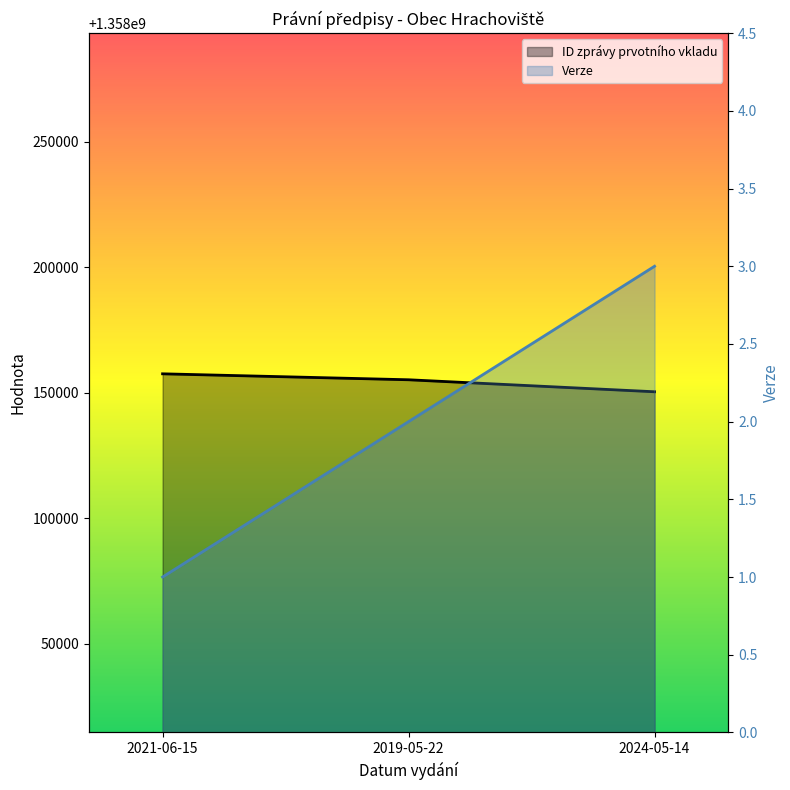

What is the sum of the Verze values at 2021-06-15 and 2019-05-22?

3